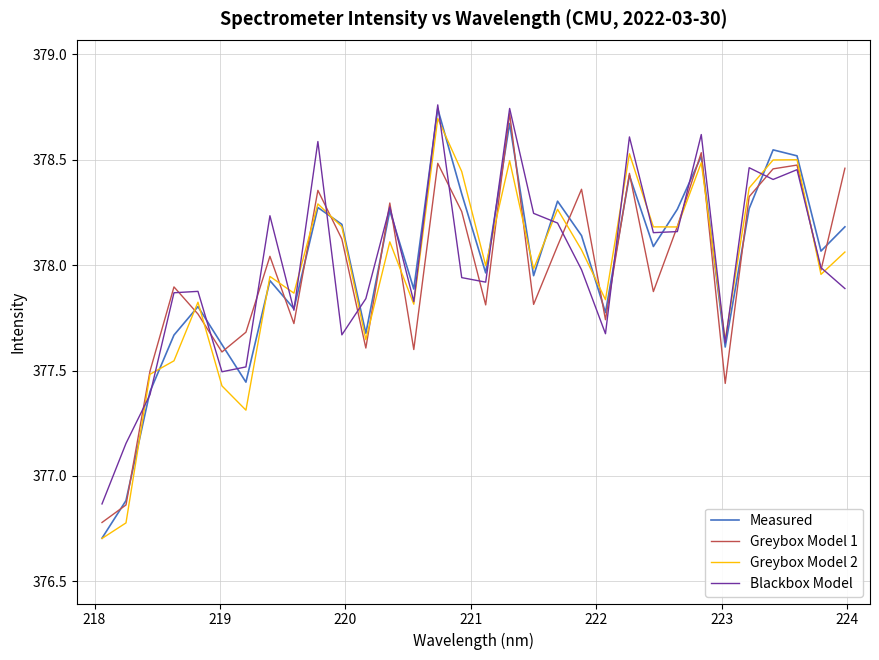

At how many categories does at least one series exceed 376?

32